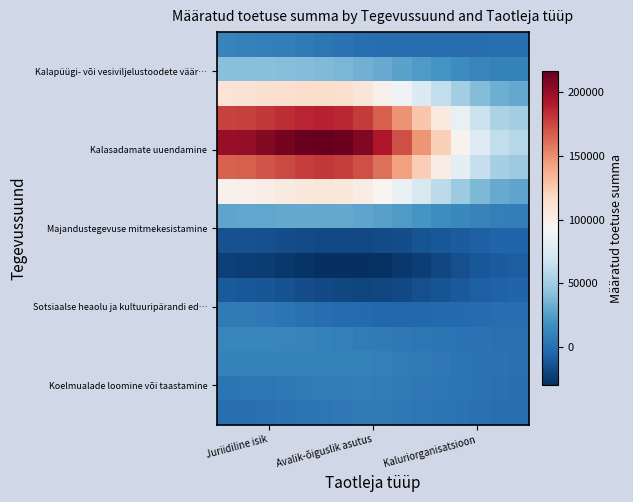

How many series are shown in this chart?

16